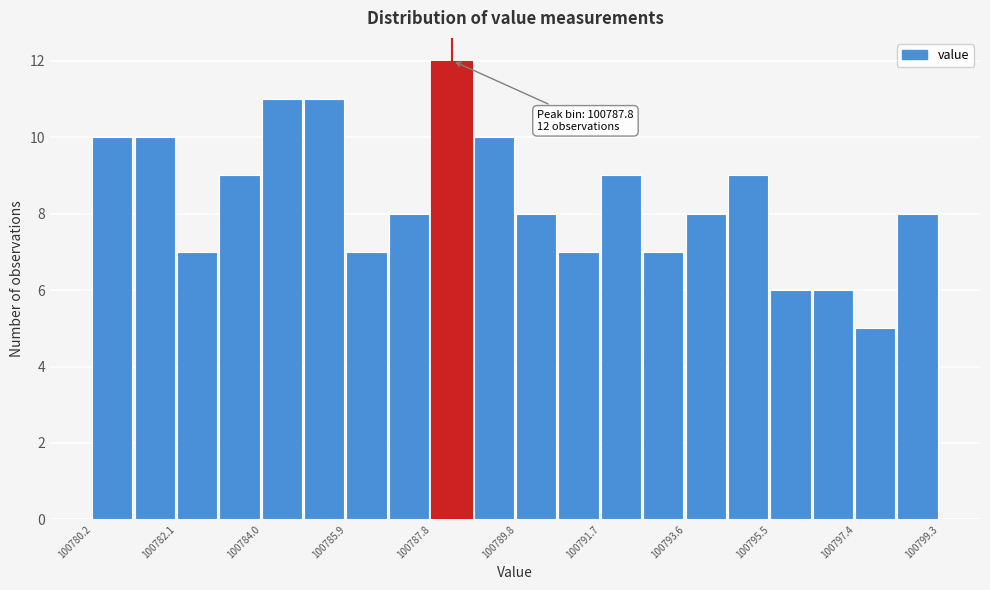

Over which range of the x-axis is the bar tallest?

100787.8 to 100788.8